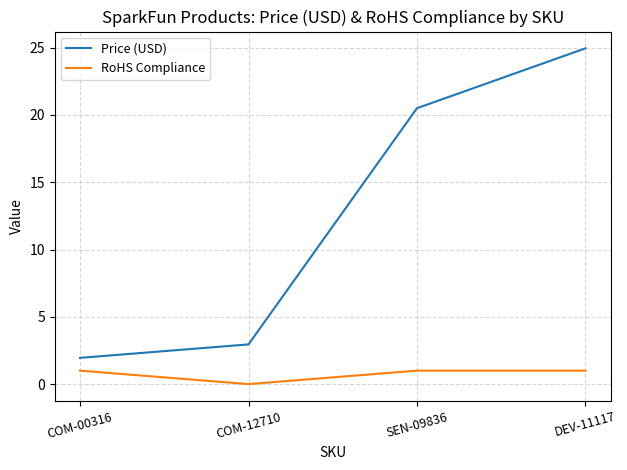

True or false: RoHS Compliance and Price (USD) cross at least once.

False